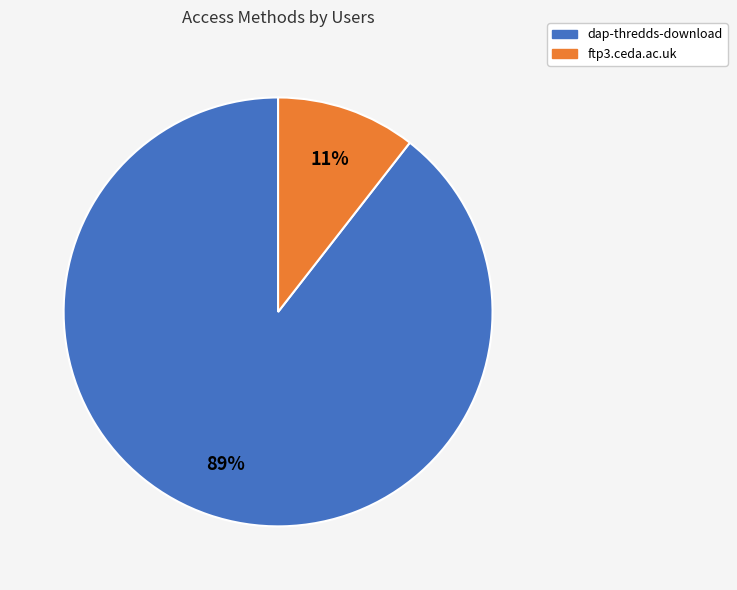

Between ftp3.ceda.ac.uk and dap-thredds-download, which is larger?

dap-thredds-download